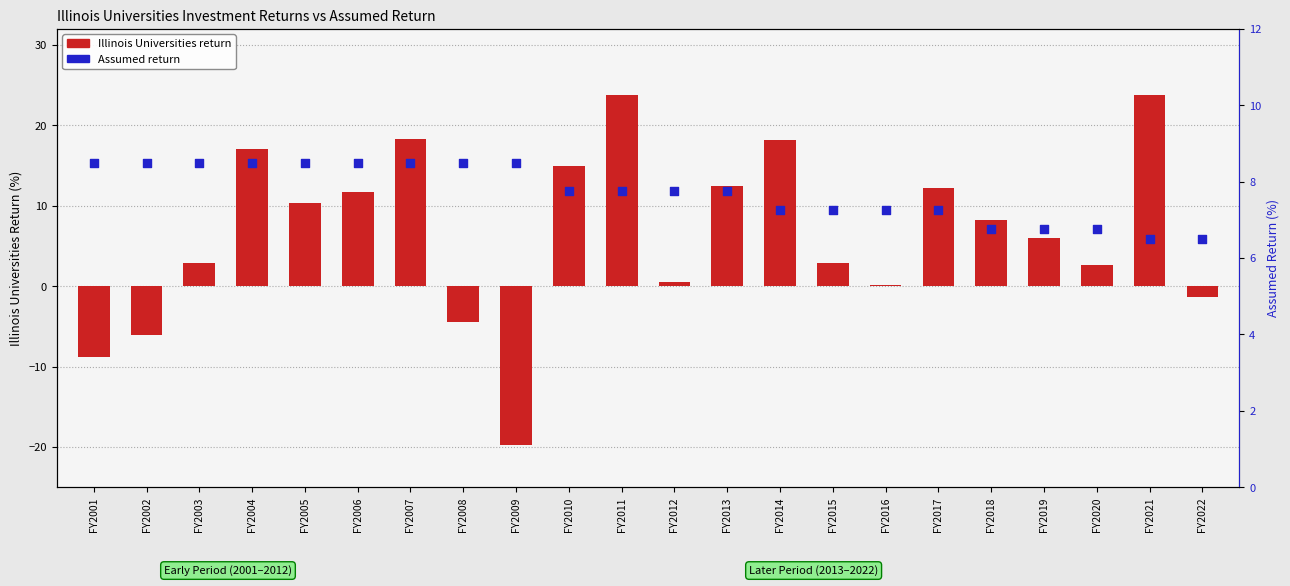

Which series has the largest total across all categories?

Assumed return